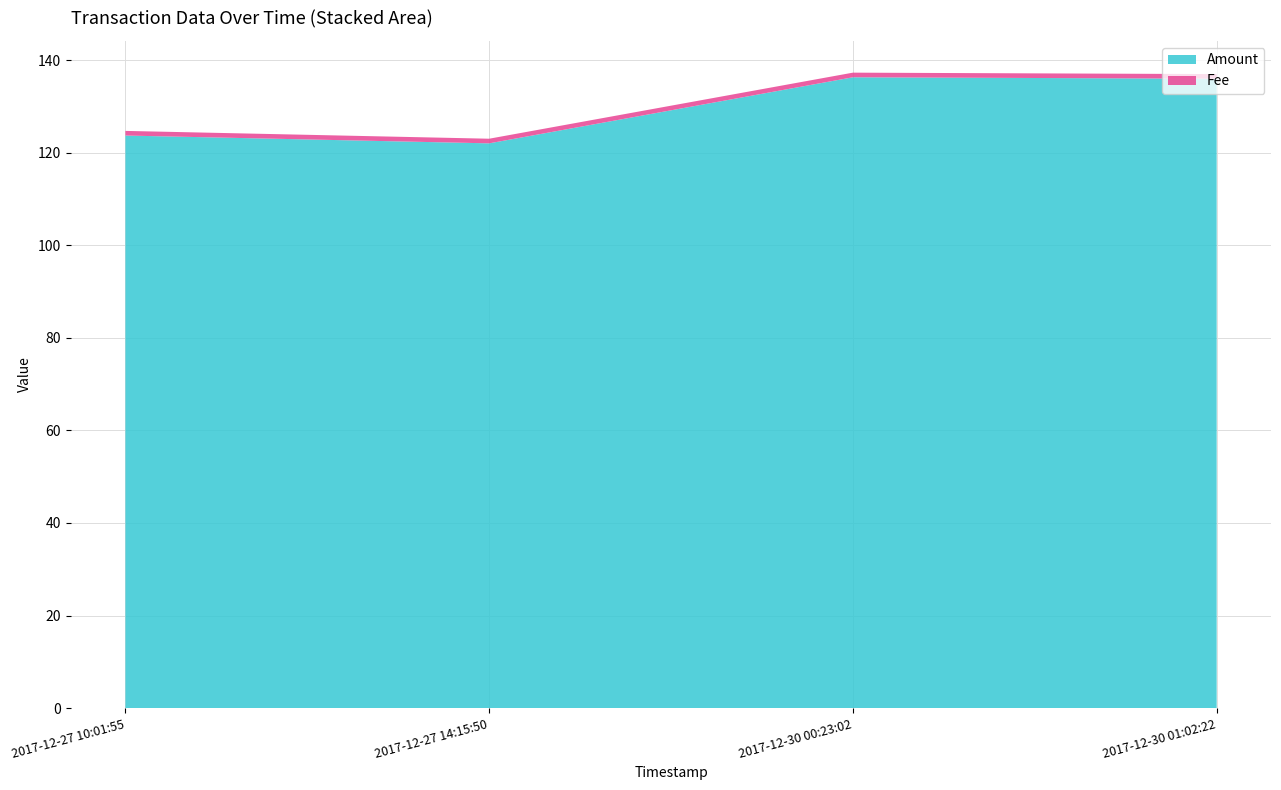

The Amount series shows 123.7 at 2017-12-27 10:01:55. True or false?

True